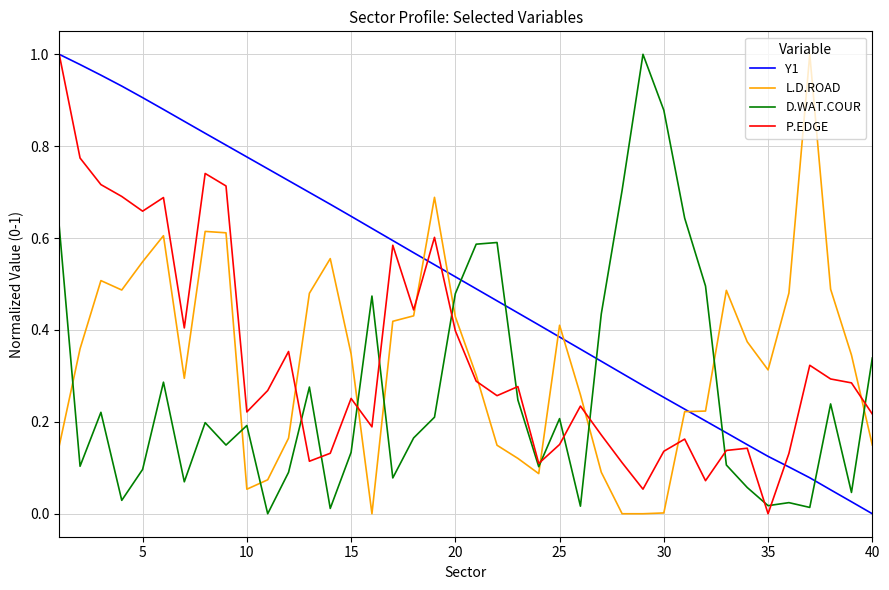

How many lines are shown in the chart?

4